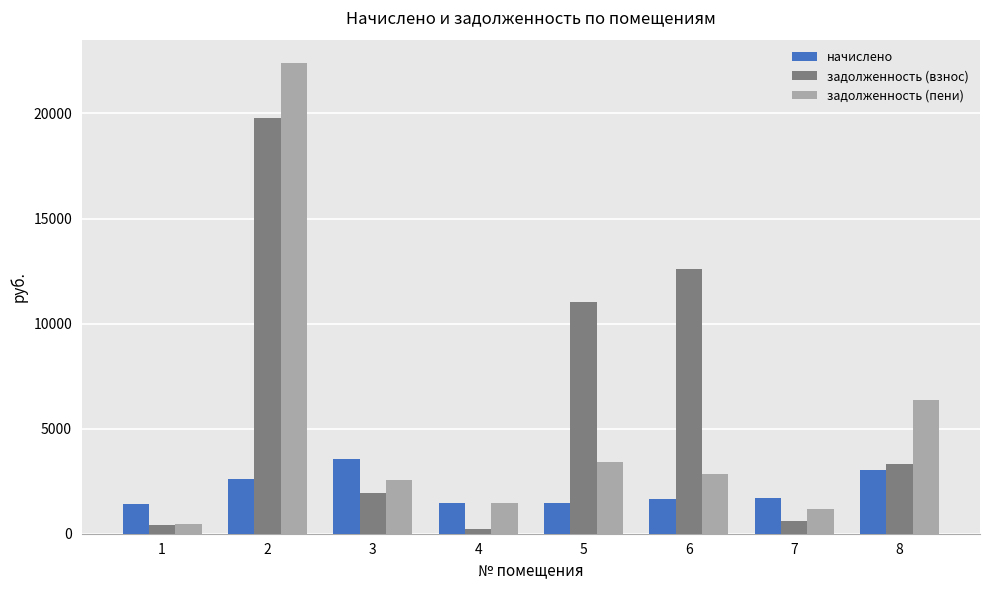

Are the bars grouped side by side (vs. stacked)?

Yes